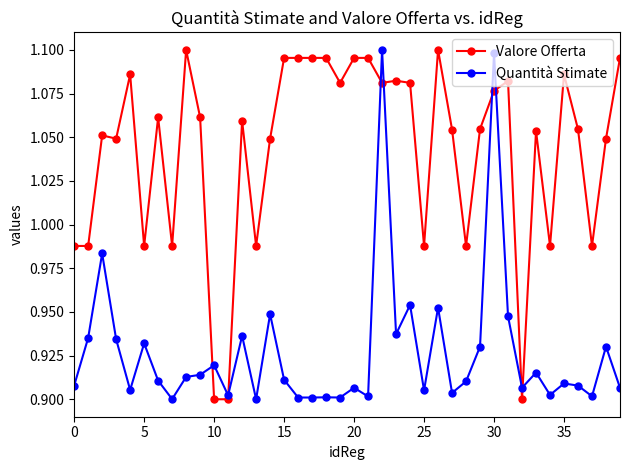

Which series has the largest total across all categories?

Valore Offerta